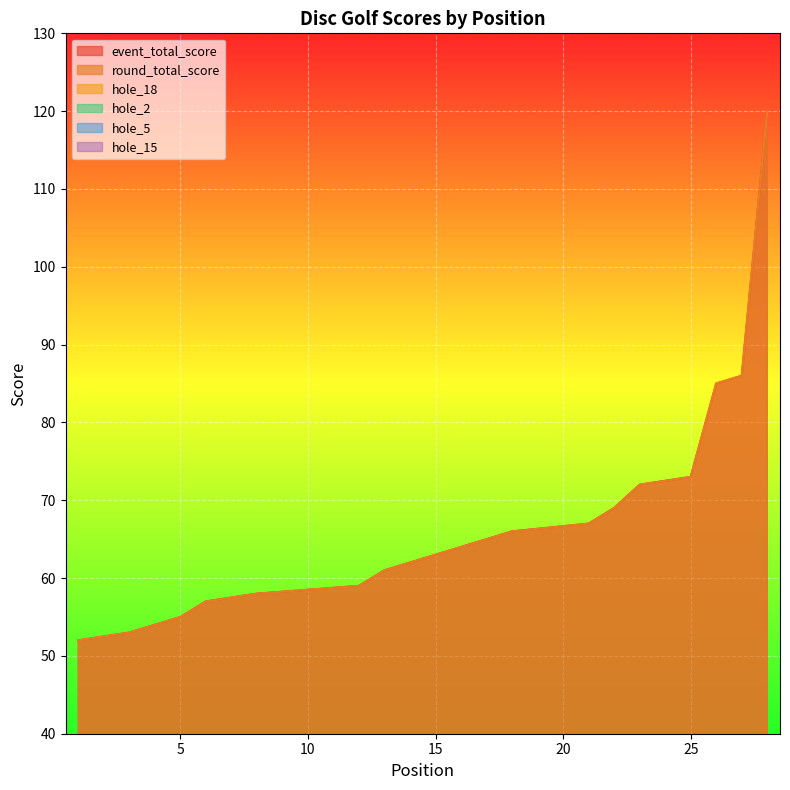

True or false: round_total_score and hole_5 intersect in this chart.

False